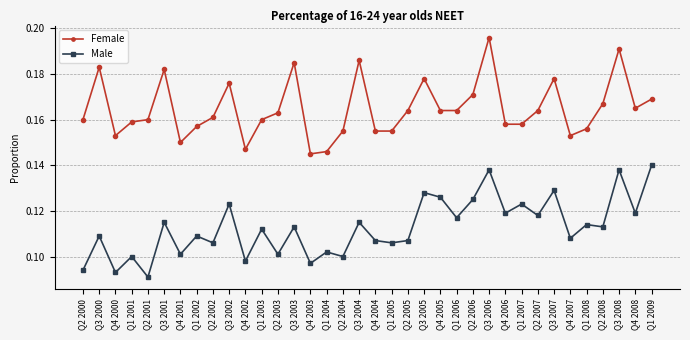

At which category is the sum across all series the highest?

Q3 2006